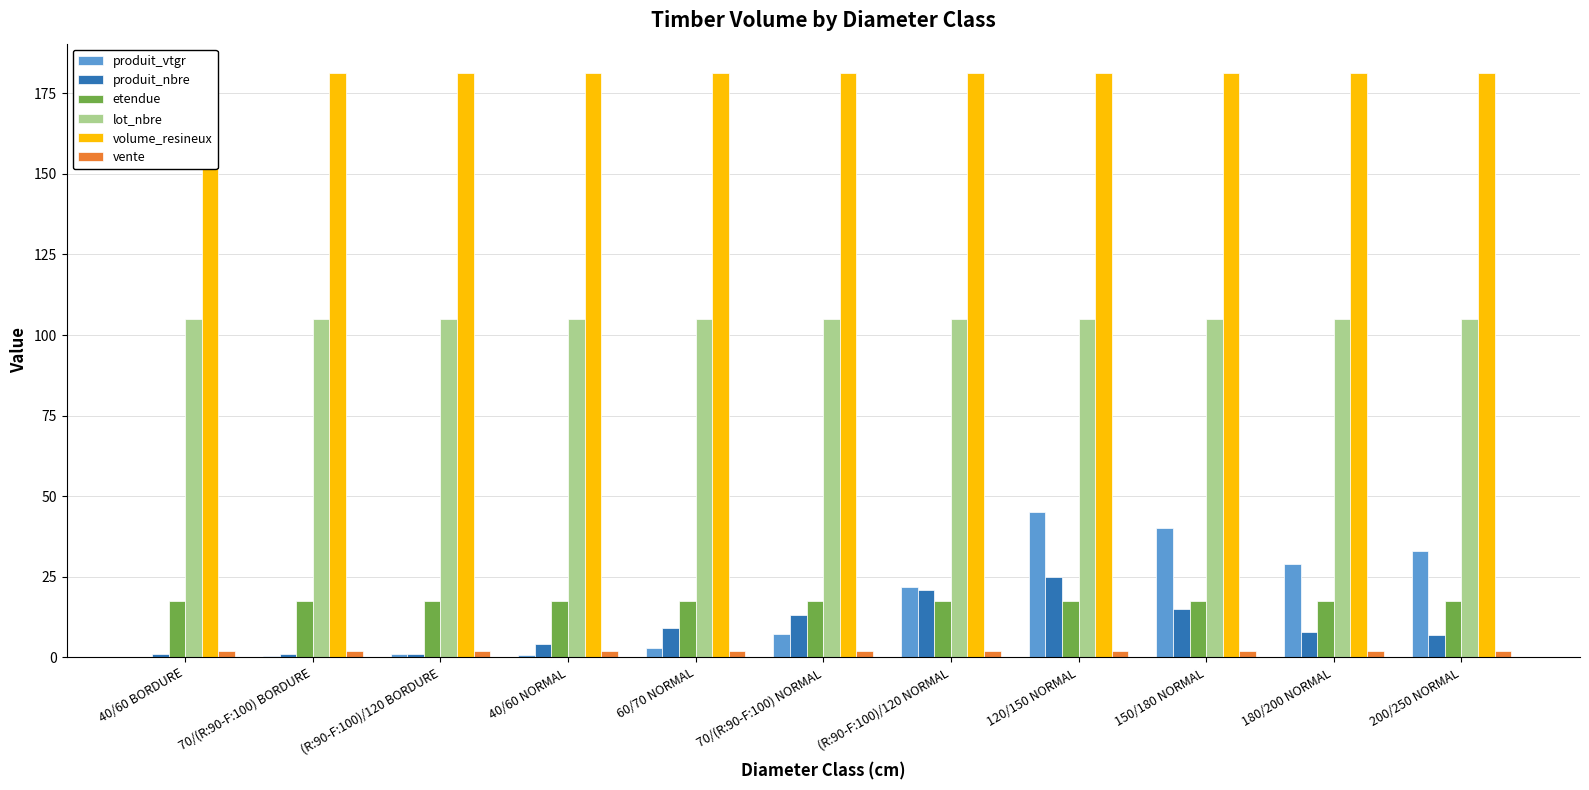

The value of vente at 60/70 NORMAL is 0.9. True or false?

False